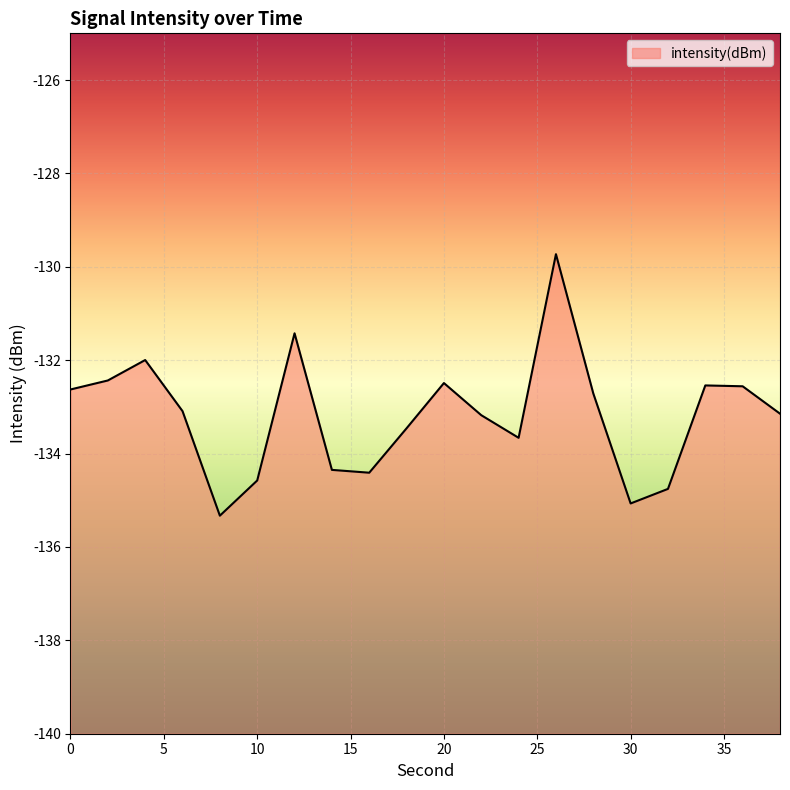

What is the change in value from 0 to 24?

-1.0